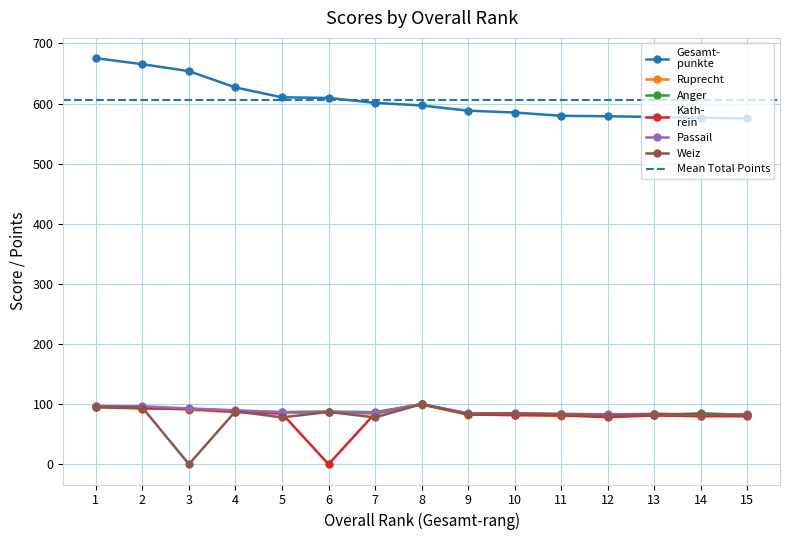

At how many categories does at least one series exceed 569?

15